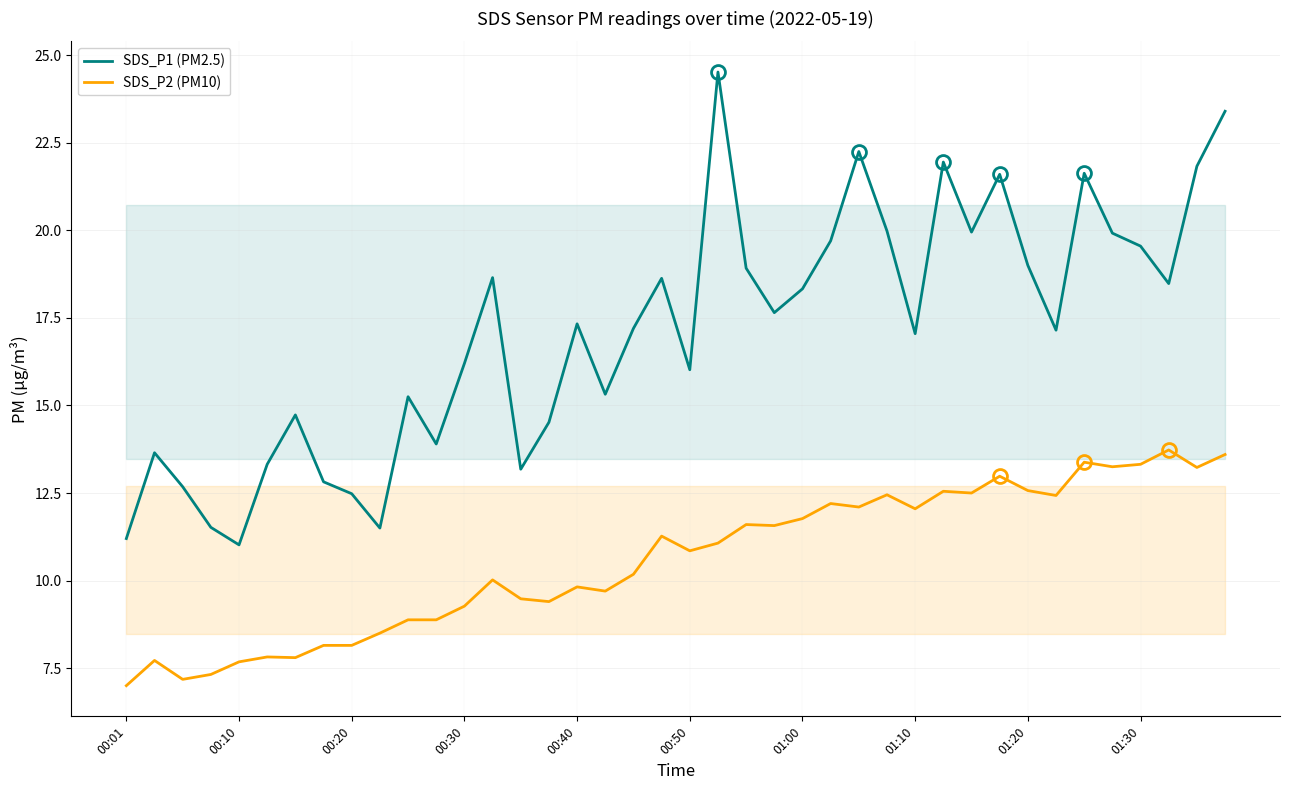

The SDS_P2 (PM10) series shows 18.3 at 22. True or false?

False